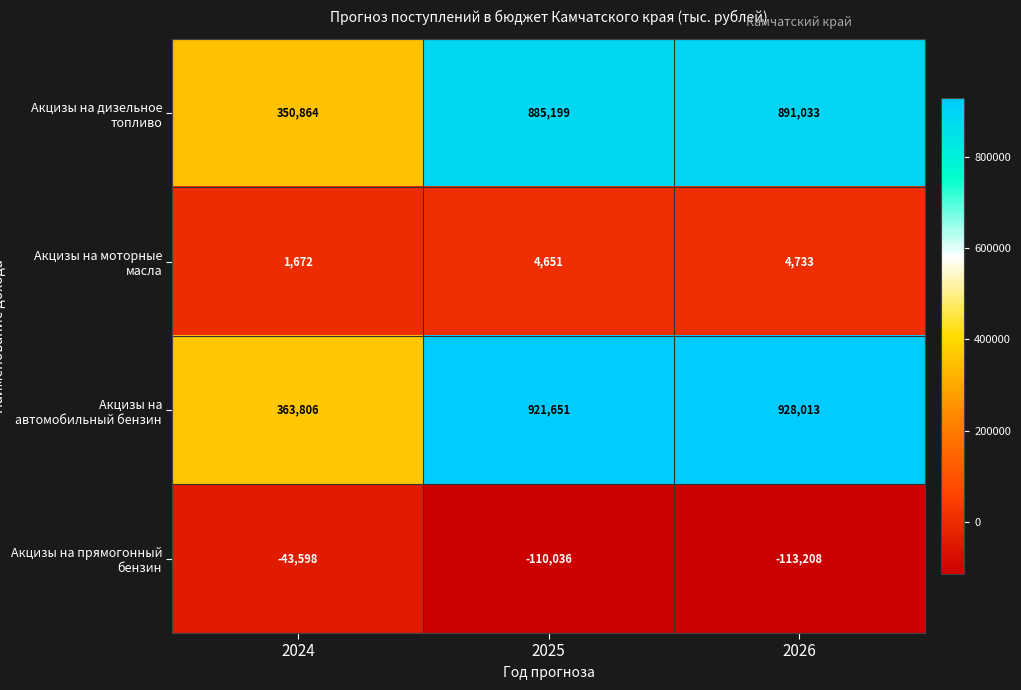

What is the difference between the Акцизы на прямогонный бензин values at 2026 and 2024?

69610